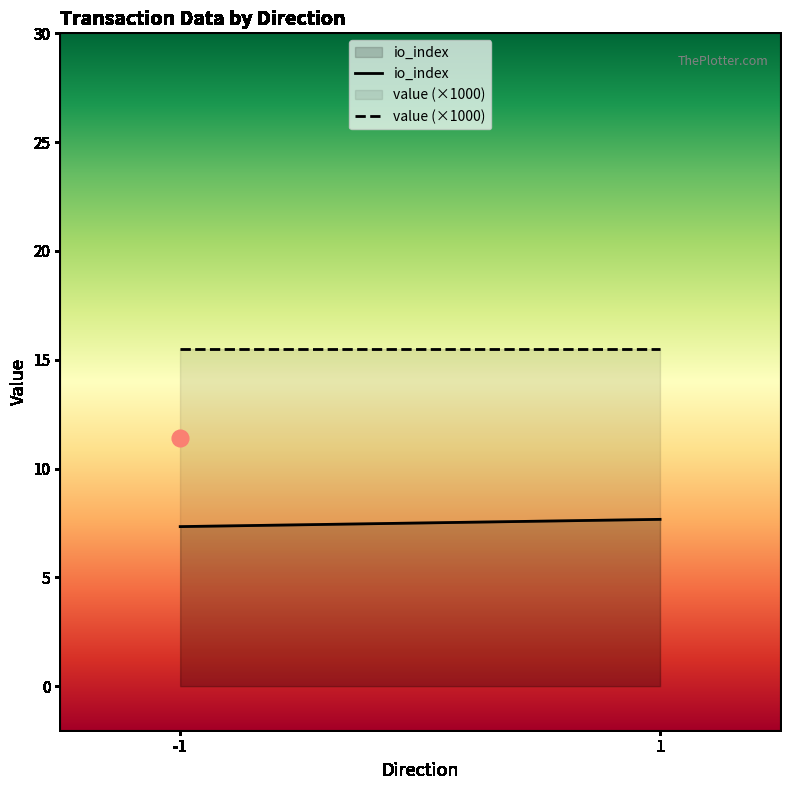

Which series has the largest total across all categories?

value (×1000)